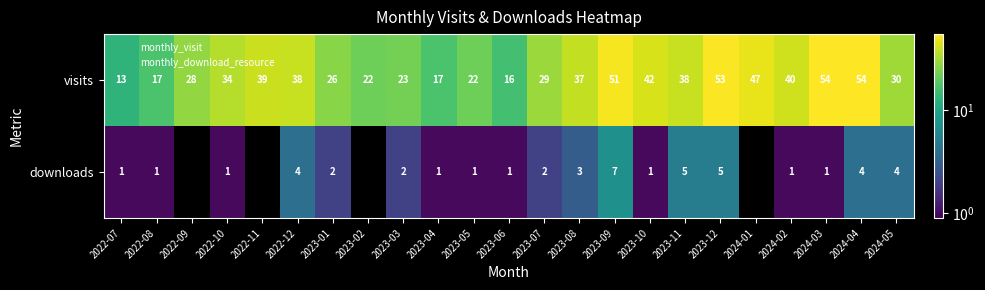

What is the average value of the visits series?

33